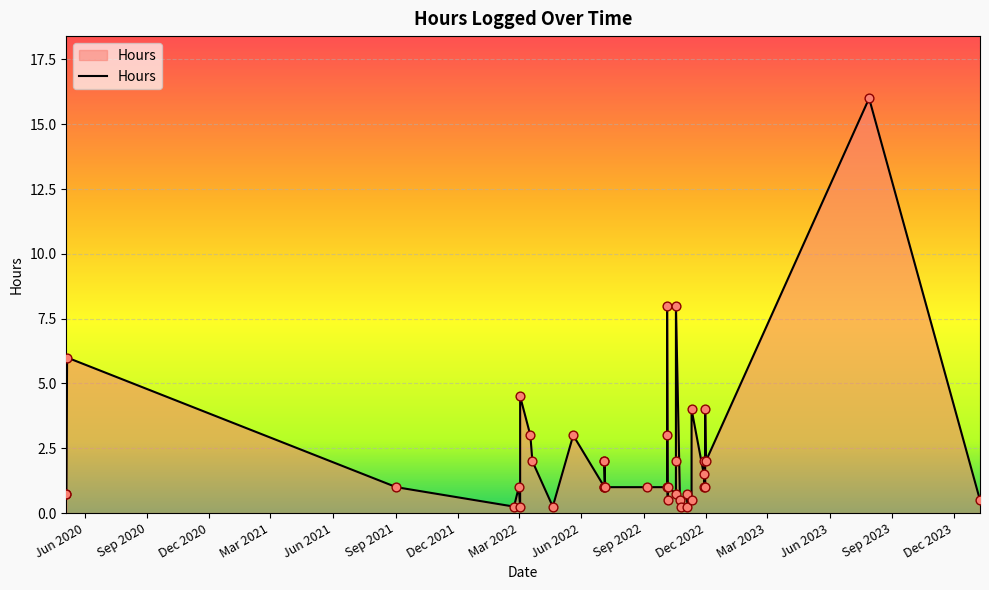

Which has a higher value, 06.10.2022 or 06.07.2022?

06.07.2022